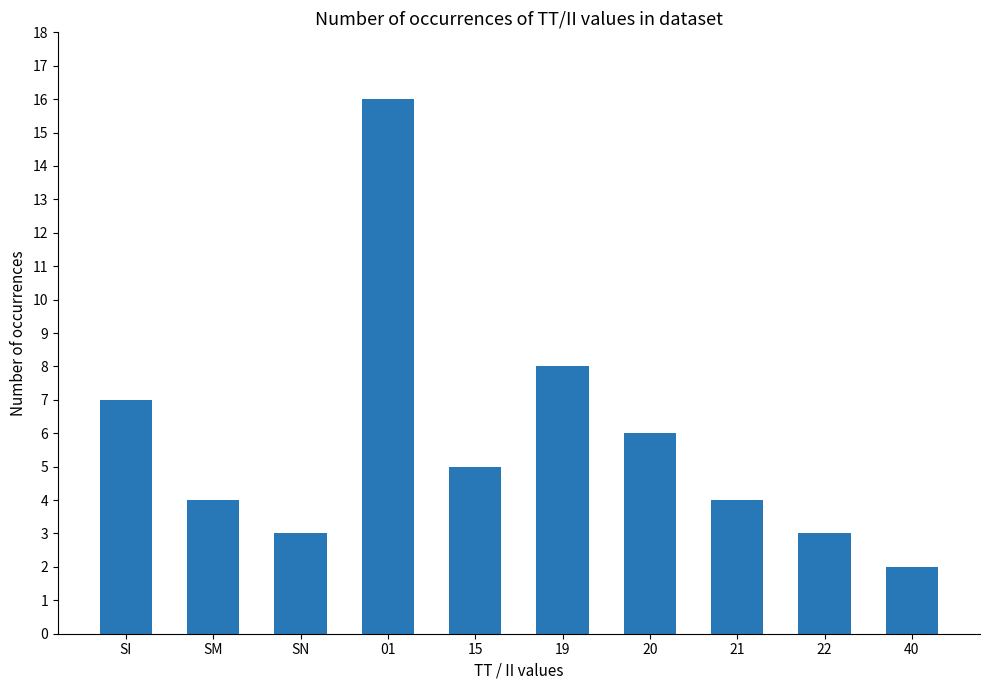

What is the label of the 2nd bar from the left?

SM